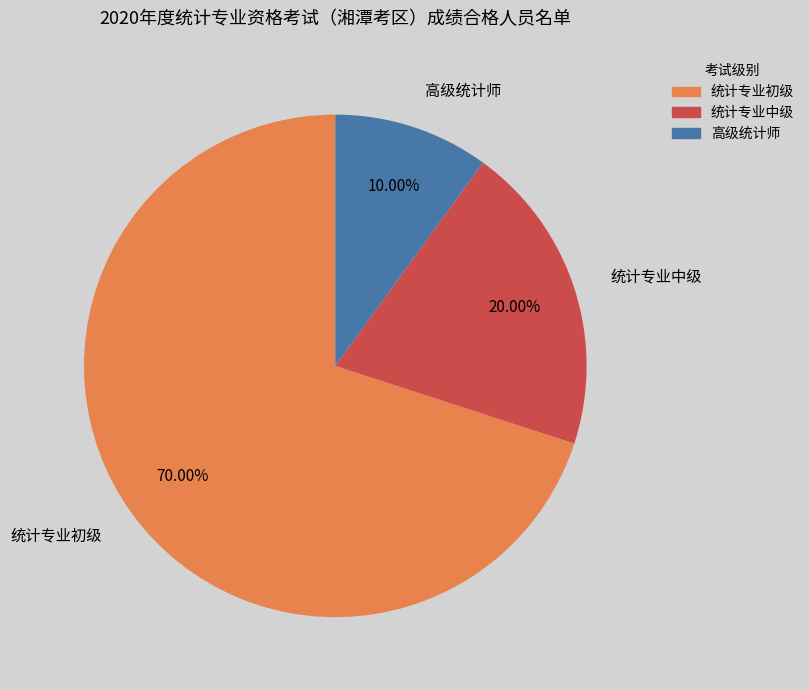

To the nearest percent, what is the average slice percentage?

33%